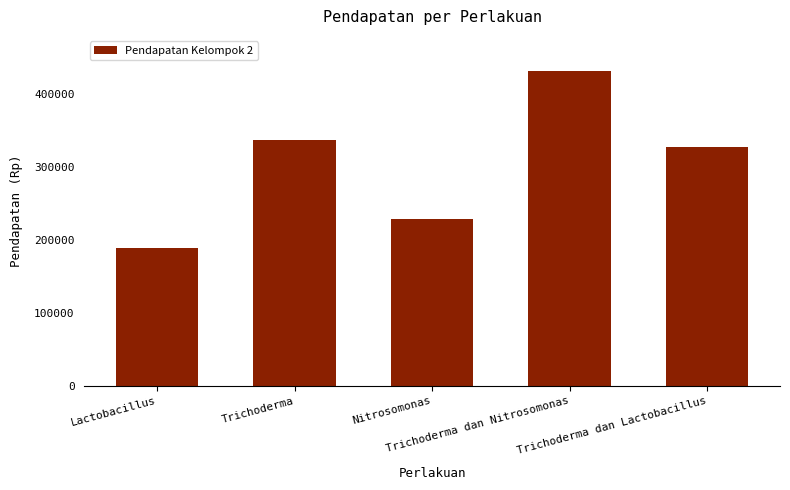

What position from the right is Nitrosomonas?

3